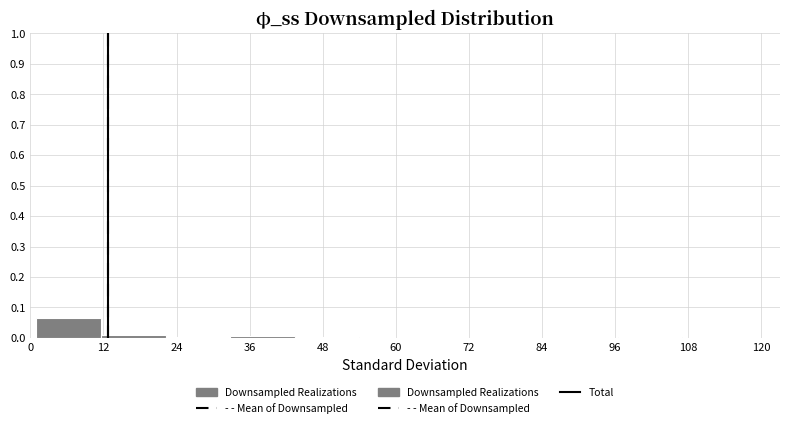

Over which range of the x-axis is the bar tallest?

1.0 to 11.6